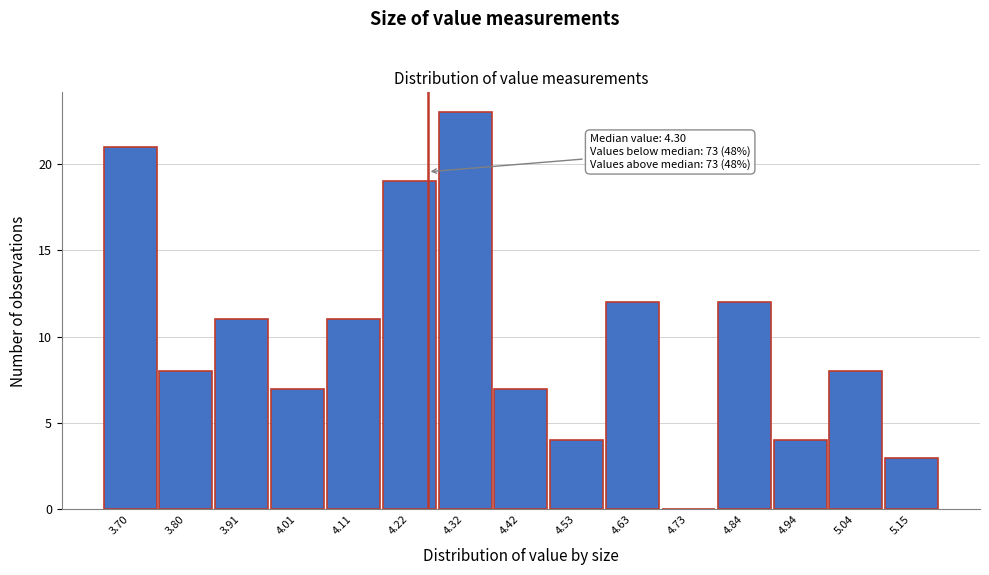

Reading right to left, list all the values displayed in this chart.

5.15=3	5.04=8	4.94=4	4.84=12	4.73=0	4.63=12	4.53=4	4.42=7	4.32=23	4.22=19	4.11=11	4.01=7	3.91=11	3.80=8	3.70=21